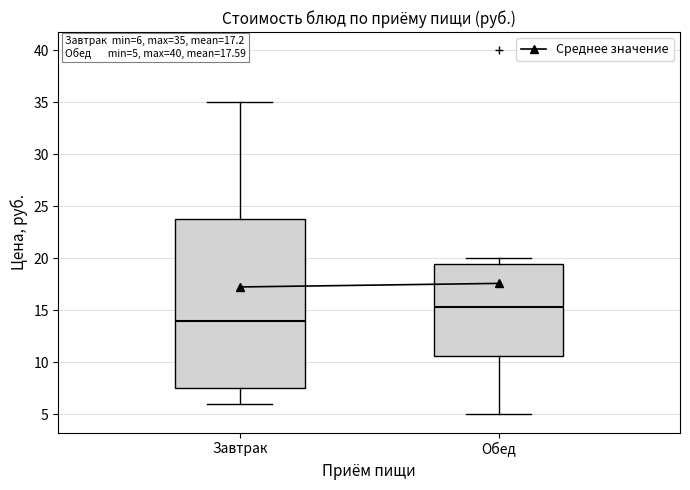

Which box has the highest median line?

Обед